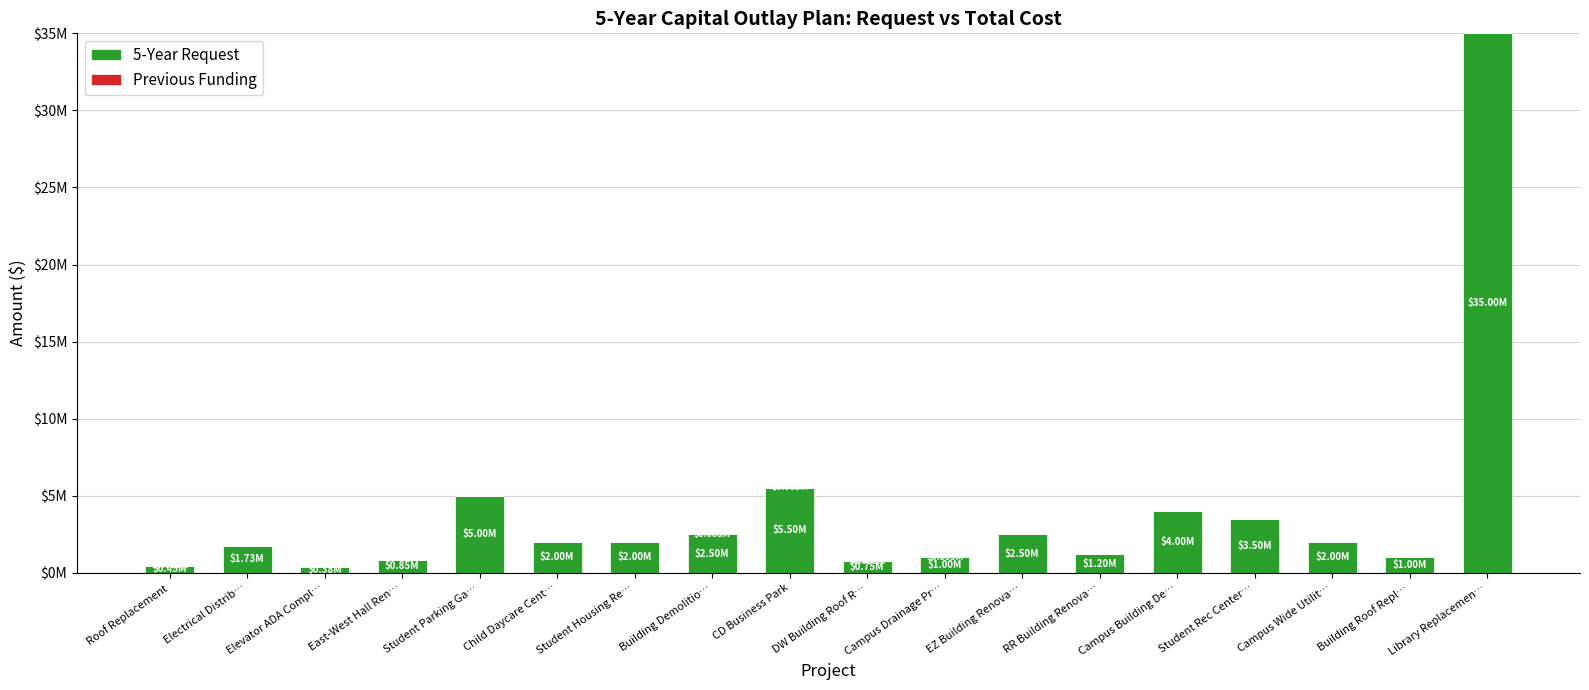

Which has a higher value, Electrical Distrib… or EZ Building Renova…?

EZ Building Renova…